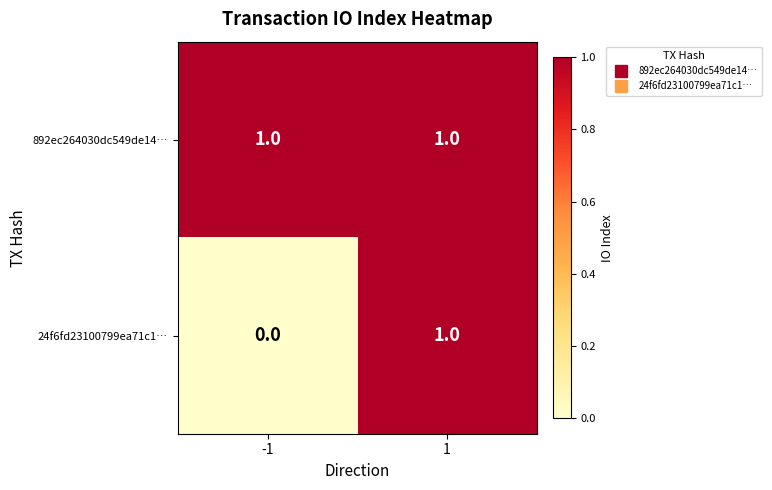

What is the total value across all series at 1?

2